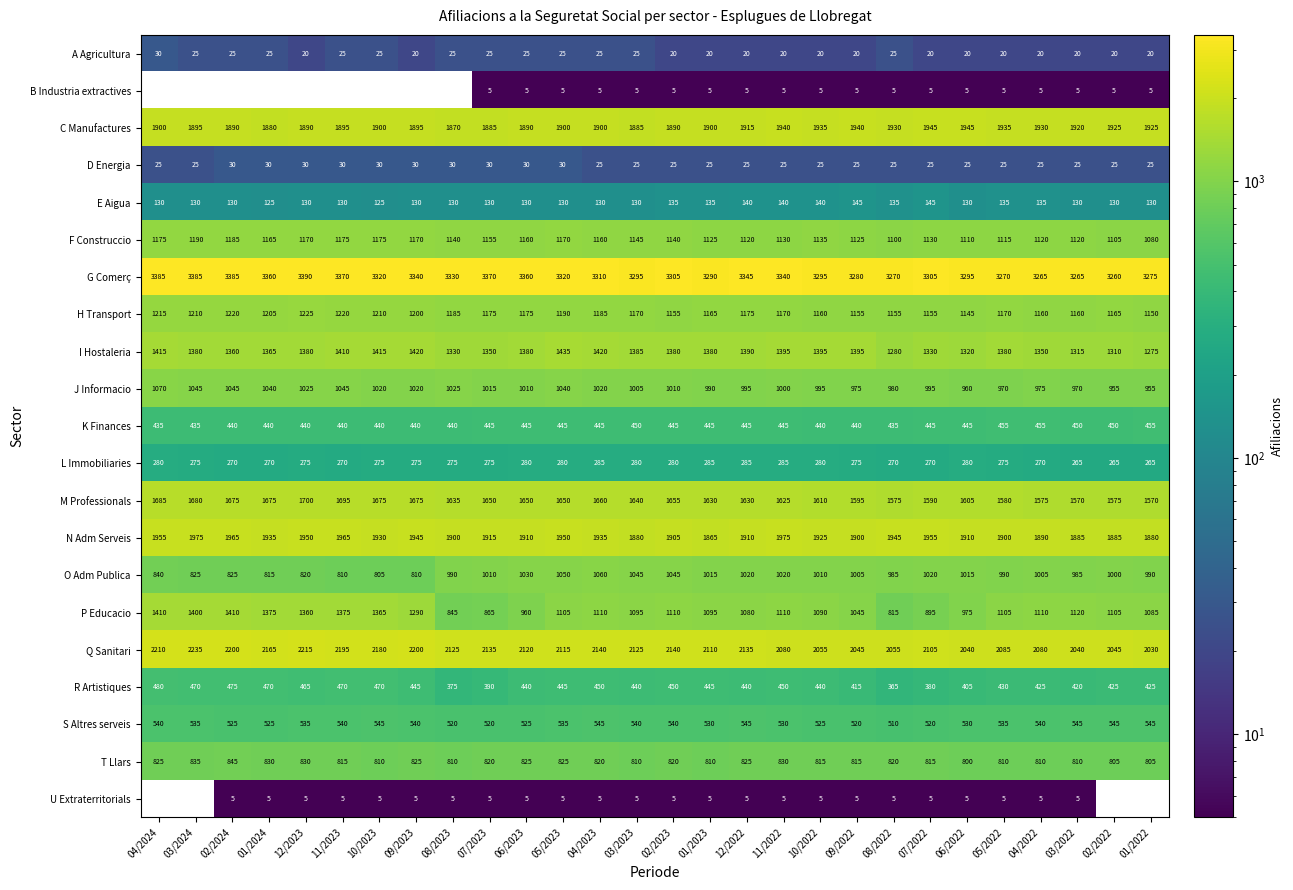

What is the average value of the R Artistiques series?

436